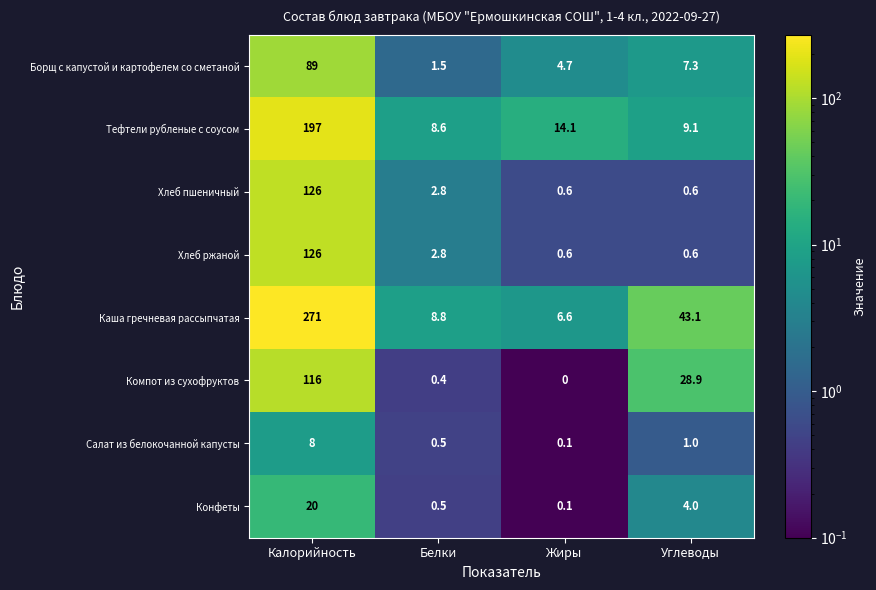

How many values in the Компот из сухофруктов series exceed 28?

2